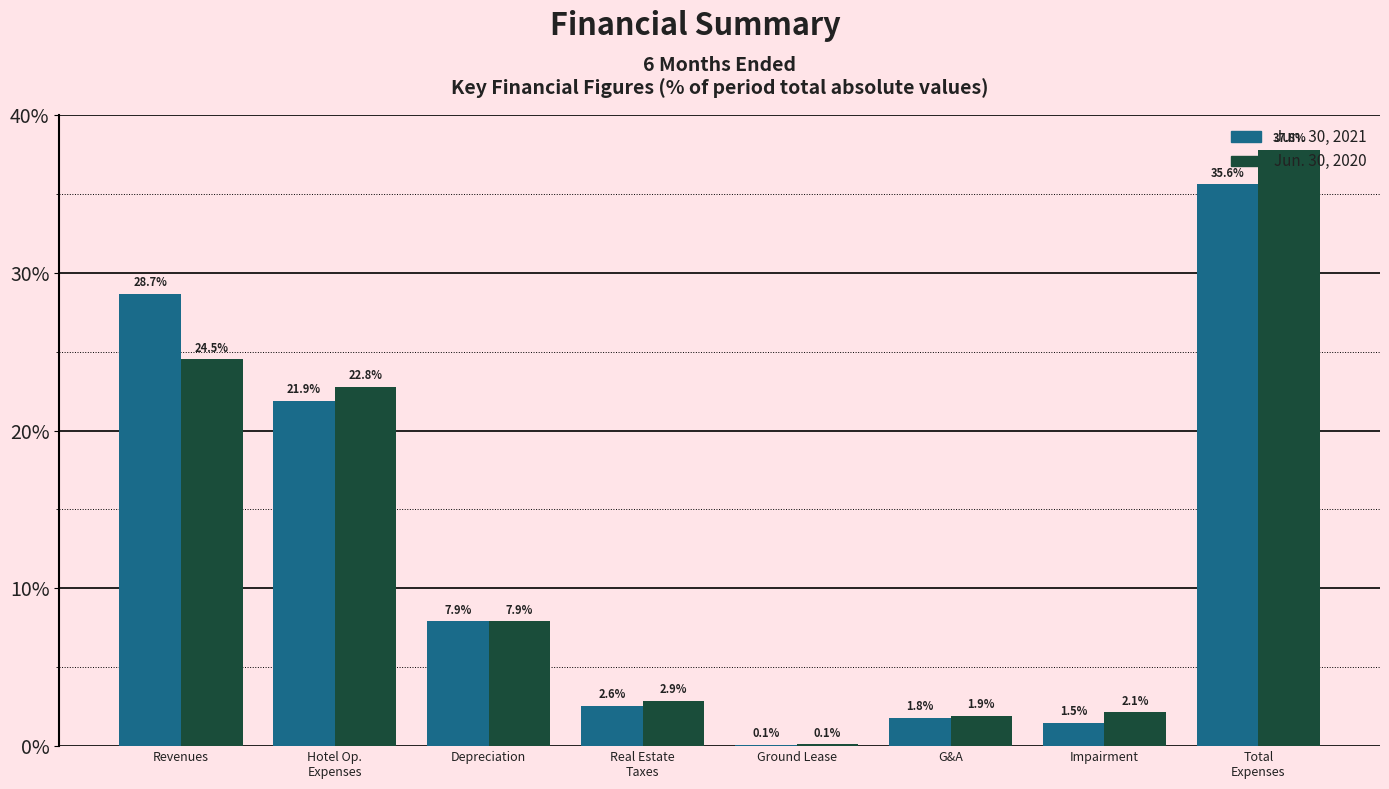

What is the total value across all series at G&A?

3.7